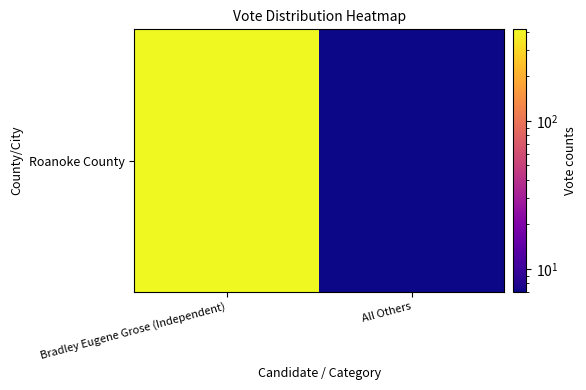

Where is the data nearest to the value 211?

Bradley Eugene Grose (Independent)